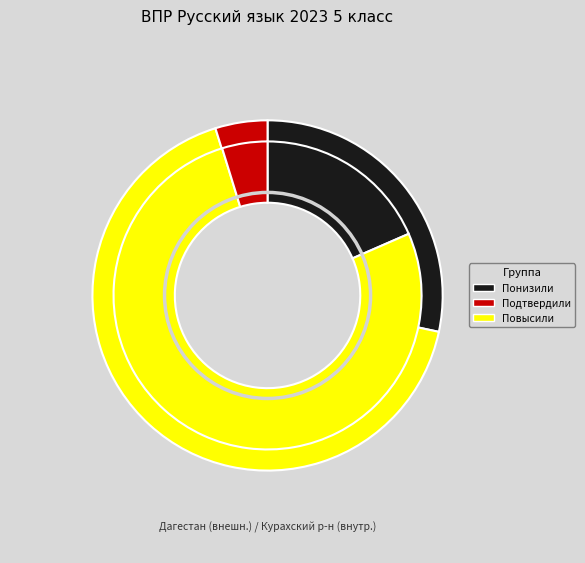

Is there any slice that represents more than half of the pie?

Yes